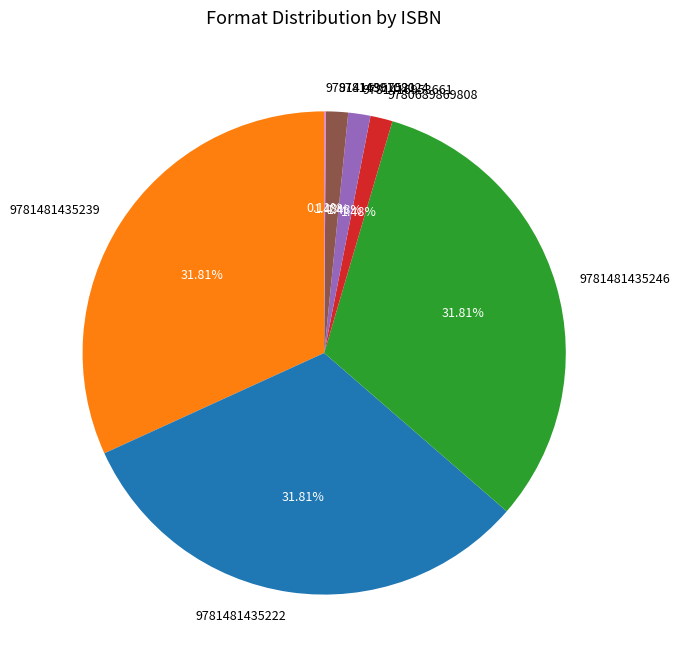

Do 9780689869808 and 9781481435222 together represent more than half of the pie?

No